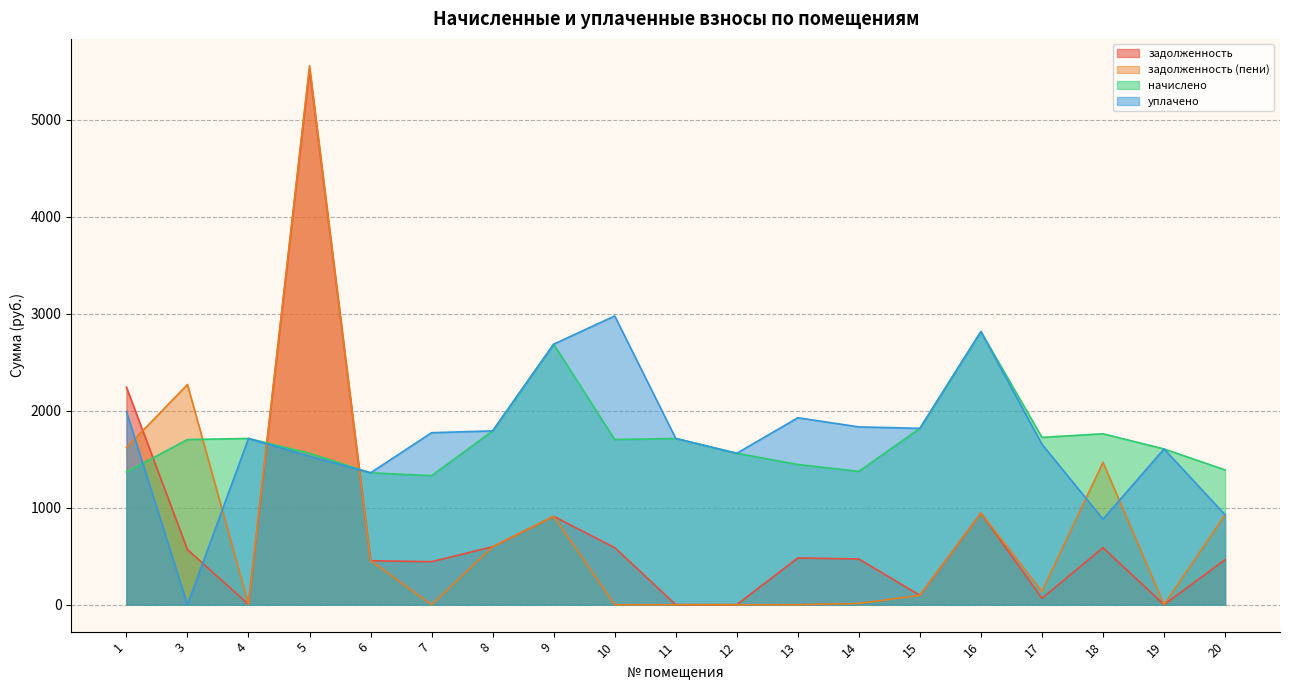

What is the greatest value displayed?

5556.4